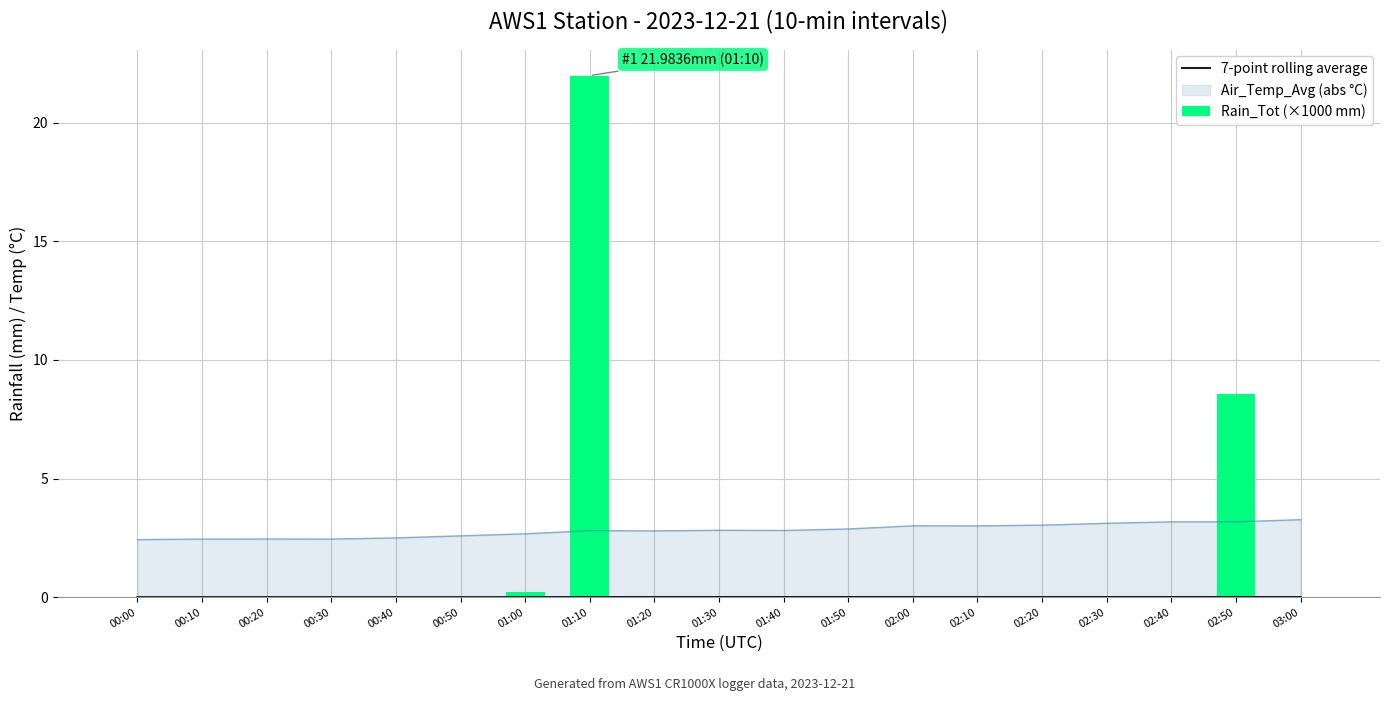

Reading left to right, list all the values displayed in this chart.

7-point rolling average: 0.0	0.0	0.0	0.0	0.0	0.0	0.0	0.0	0.0	0.0	0.0	0.0	0.0	0.0	0.0	0.0	0.0	0.0	0.0
Rain_Tot (×1000 mm): 0.0	0.0	0.0	0.0	0.0	0.0	0.2	22.0	0.0	0.0	0.0	0.0	0.0	0.0	0.0	0.0	0.0	8.6	0.0